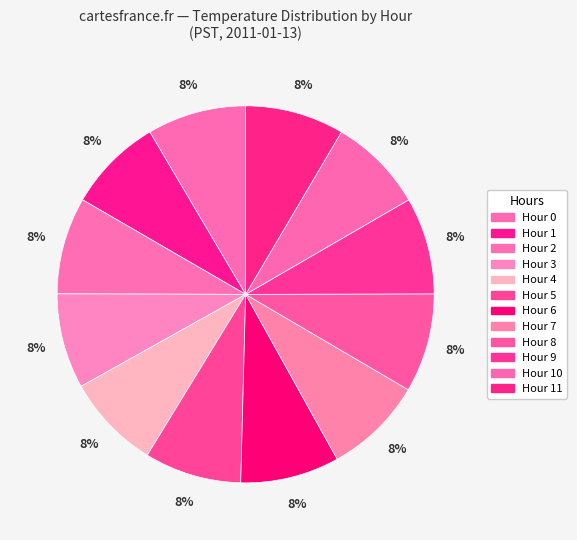

Which slice is the smallest?

Hour 1